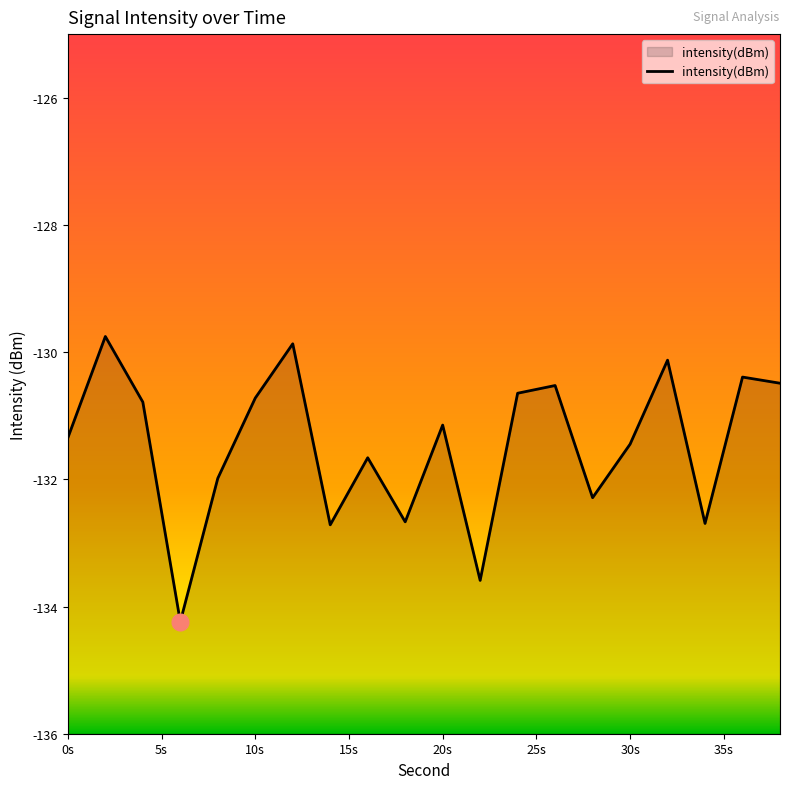

How many series are shown in this chart?

1